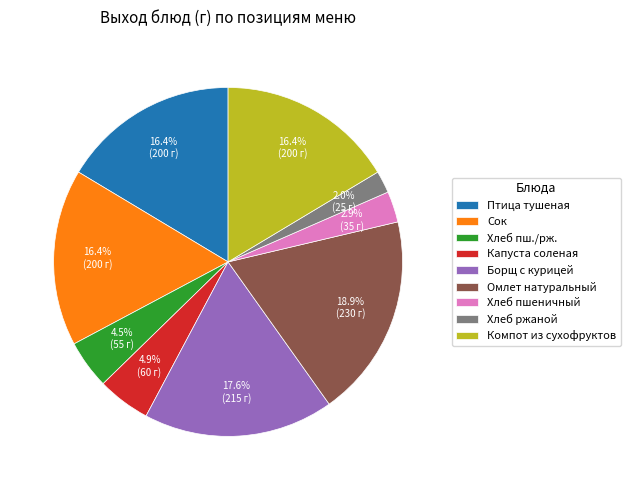

Between Хлеб пш./рж. and Хлеб пшеничный, which is larger?

Хлеб пш./рж.